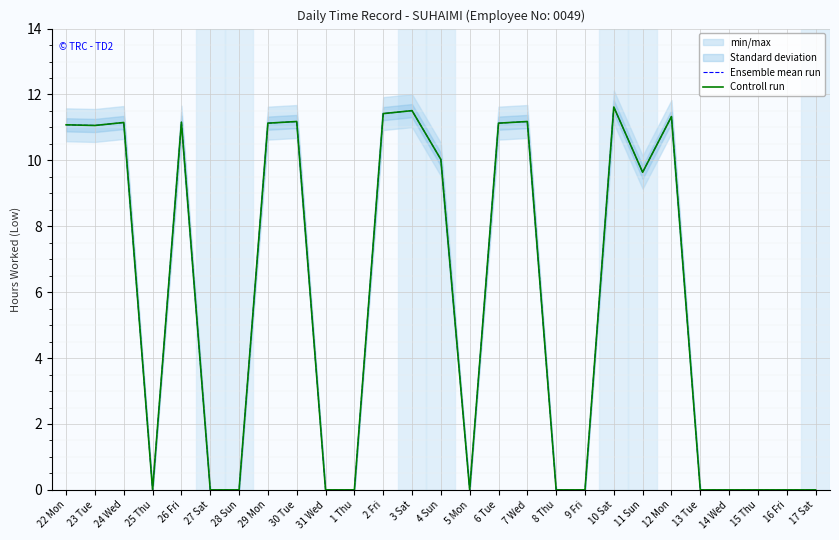

What is the total value across all series at 30 Tue?

22.4